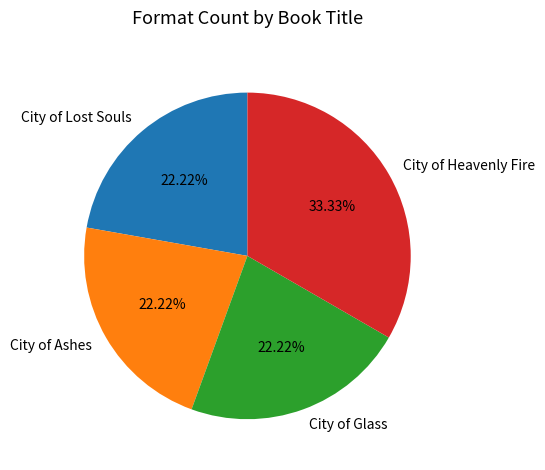

Count the number of slices in the pie.

4